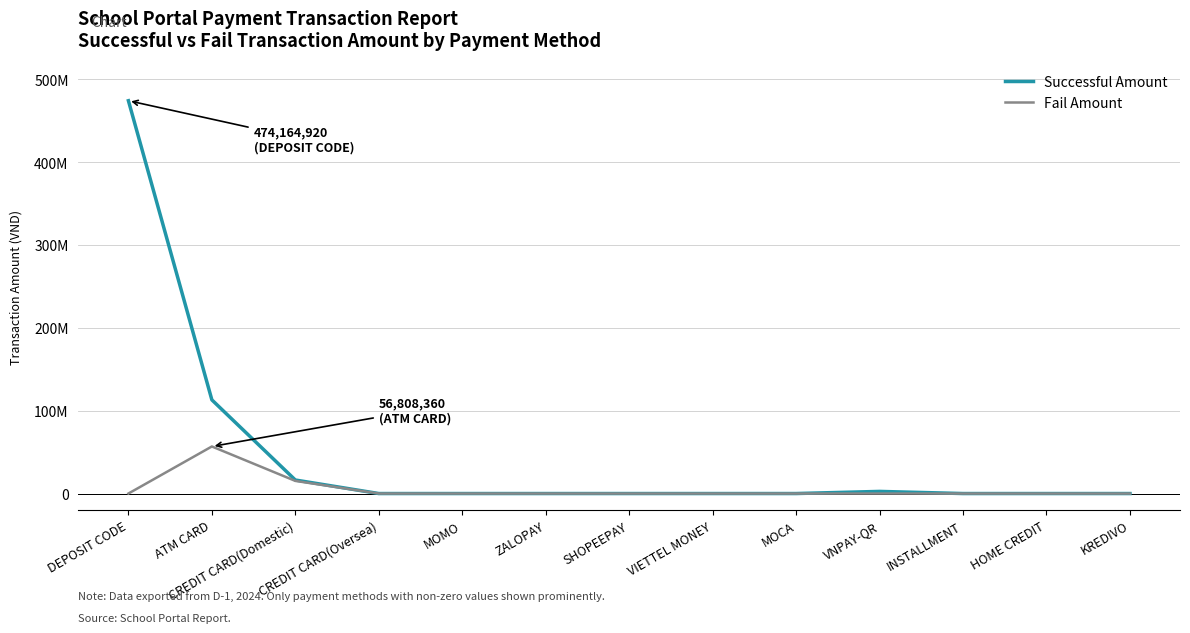

True or false: Successful Amount and Fail Amount intersect in this chart.

False